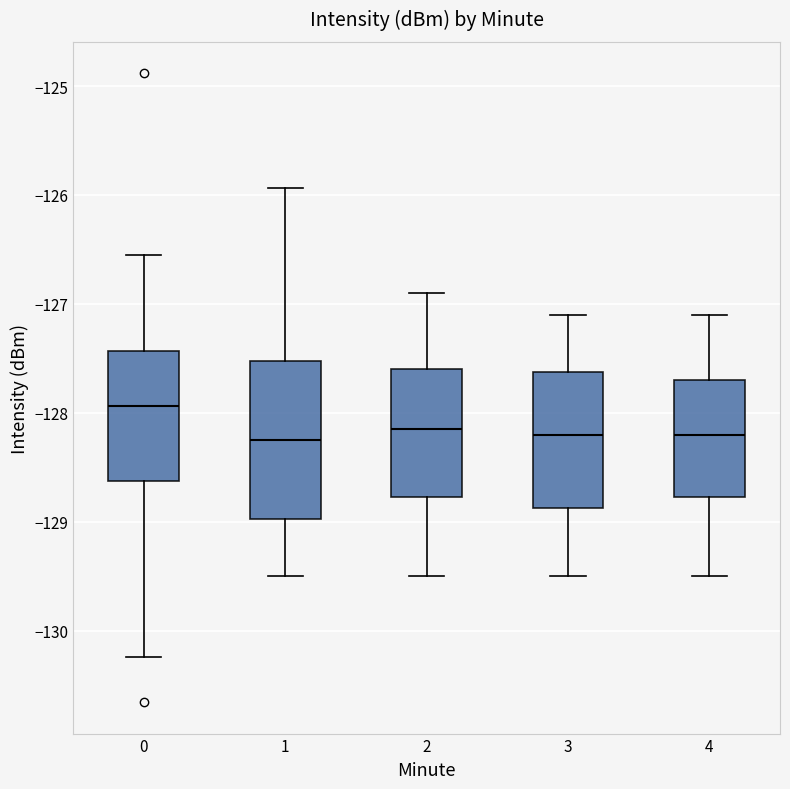

Reading left to right, read every box against the y-axis: the position of its median line, the range the box covers, and the ends of its whiskers. The values are not printed on the chart, so give them approximately, as read against the axis.

0: median -127.9, box -128.6 to -127.4, whiskers -130.2 to -126.6
1: median -128.2, box -129.0 to -127.5, whiskers -129.5 to -125.9
2: median -128.1, box -128.8 to -127.6, whiskers -129.5 to -126.9
3: median -128.2, box -128.9 to -127.6, whiskers -129.5 to -127.1
4: median -128.2, box -128.8 to -127.7, whiskers -129.5 to -127.1